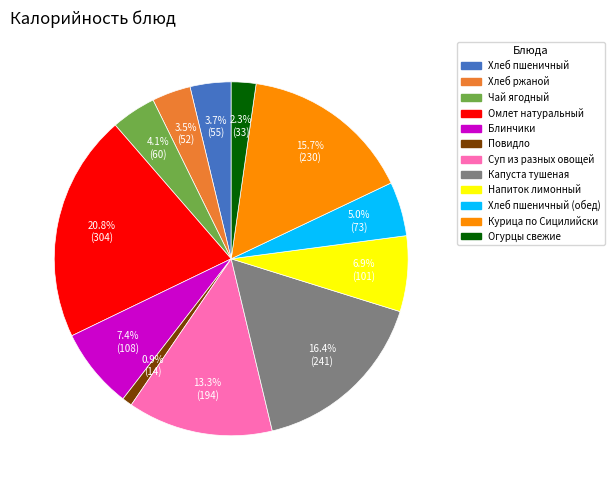

To the nearest percent, what is the difference between the largest and smallest slice percentages?

20%